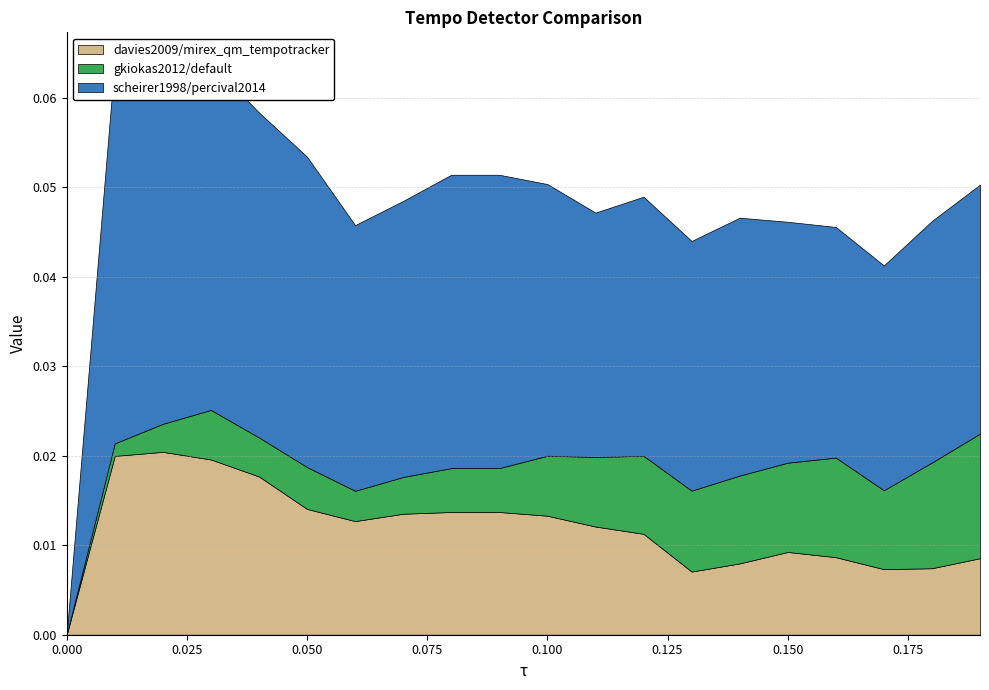

What position from the right is 0.1?

10